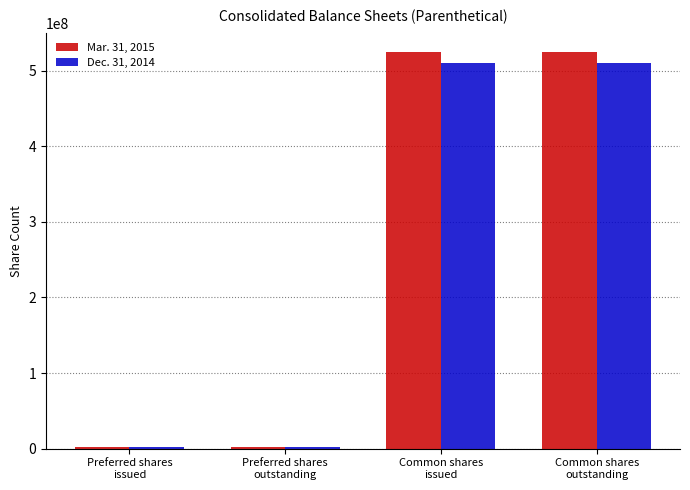

What is the maximum value shown in the chart?

524037000